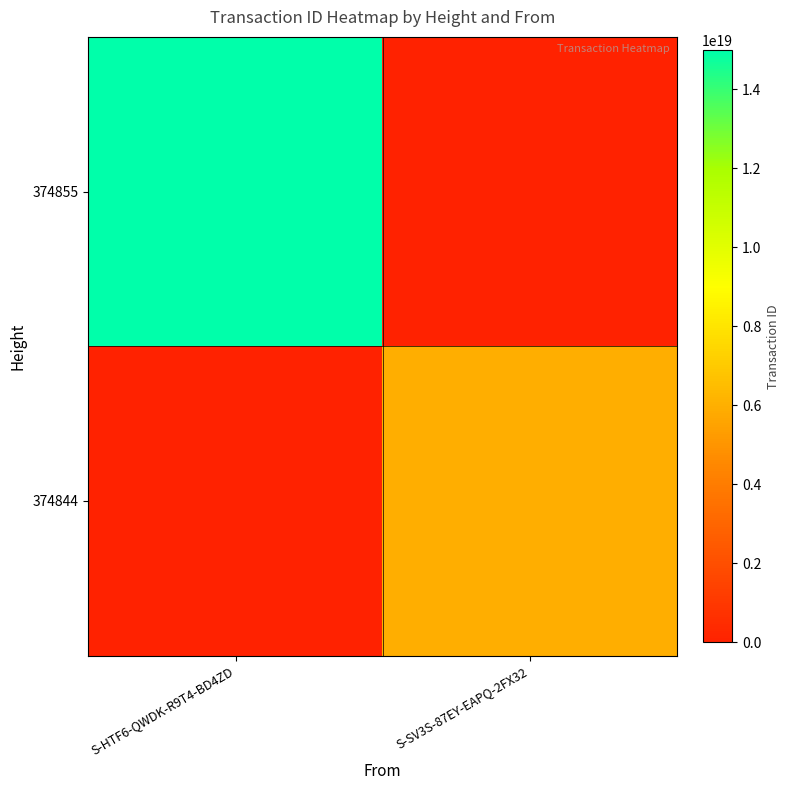

At how many categories does at least one series exceed 9730828161418549248?

1